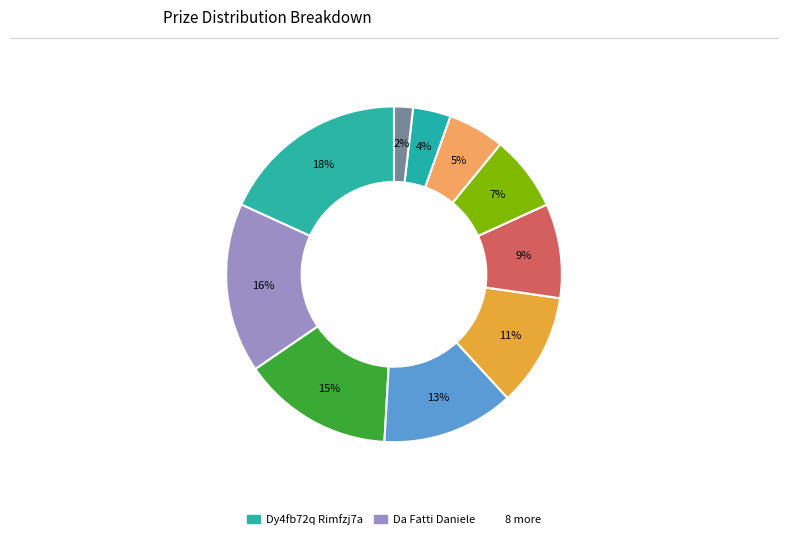

How many slices are in this pie chart?

10